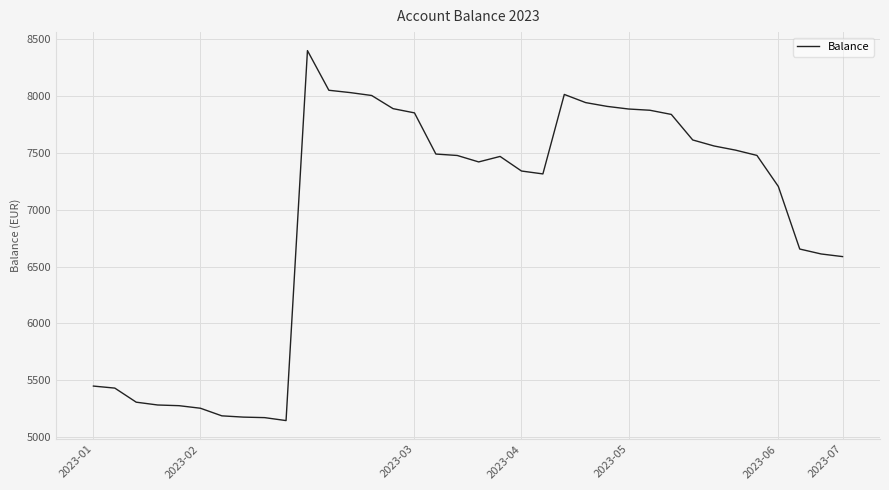

What is the smallest value displayed?

5143.4